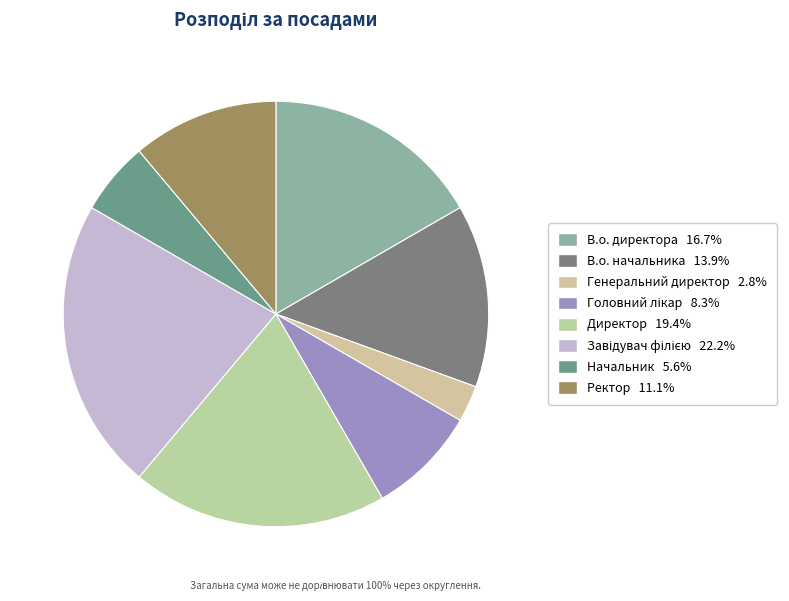

How many slices are in this pie chart?

8